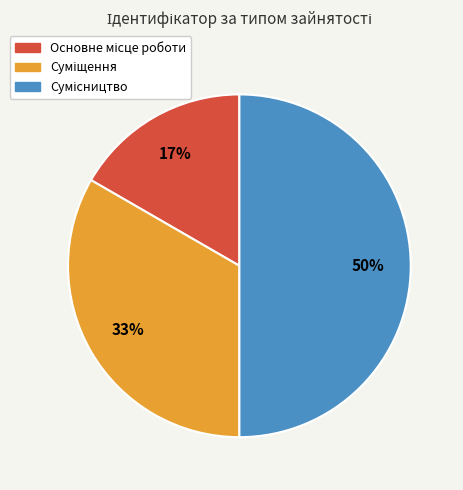

To the nearest percent, what is the average slice percentage?

33%